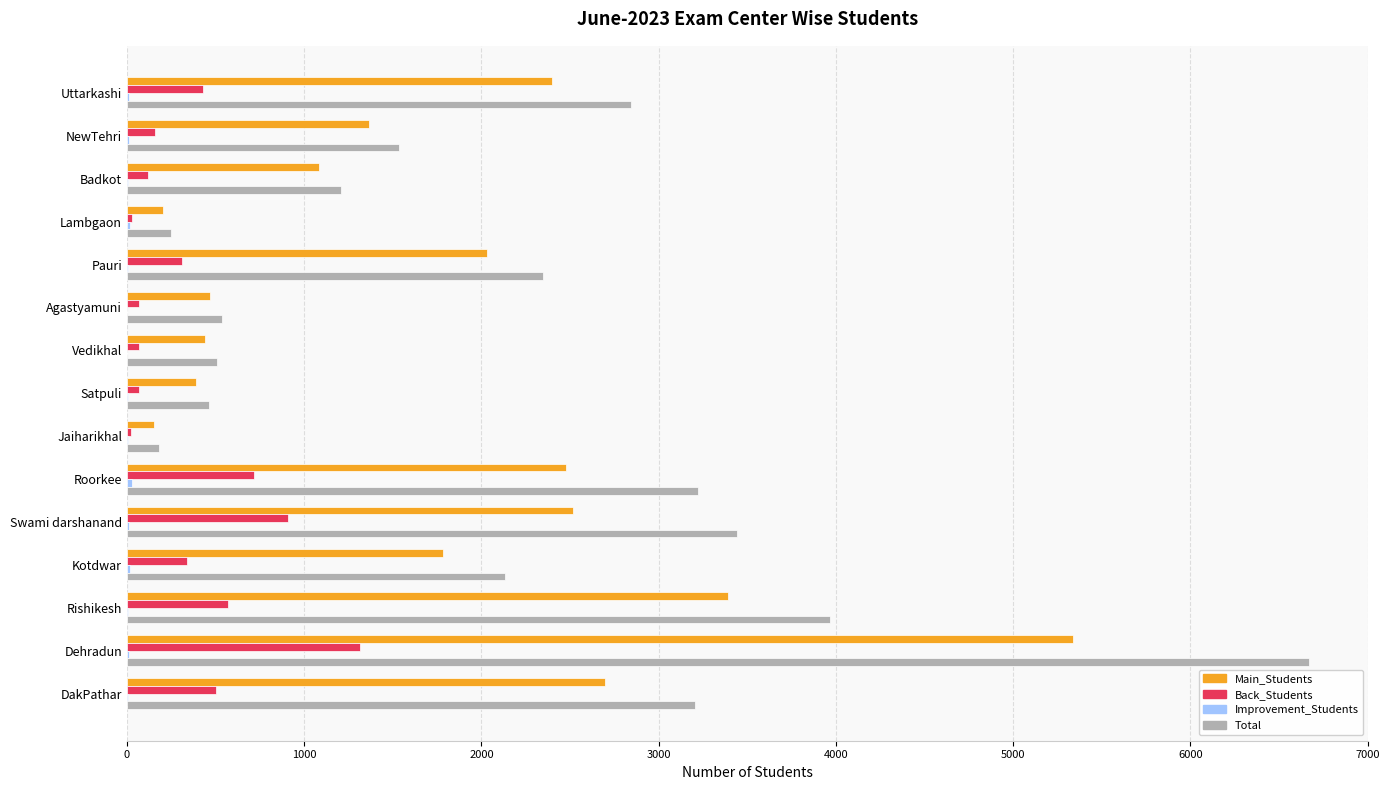

At which label does Main_Students reach its peak?

Dehradun